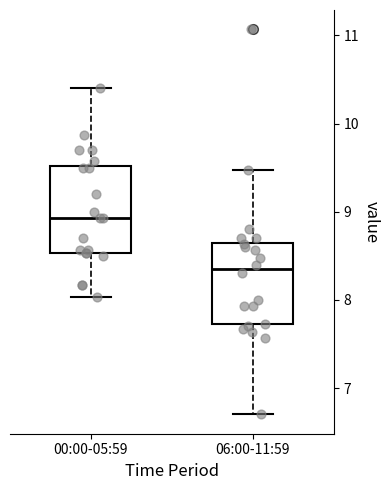

Where does the lower whisker of the box for 00:00-05:59 end on the y-axis? The values are not printed on the chart, so give them approximately, as read against the axis.

8.0